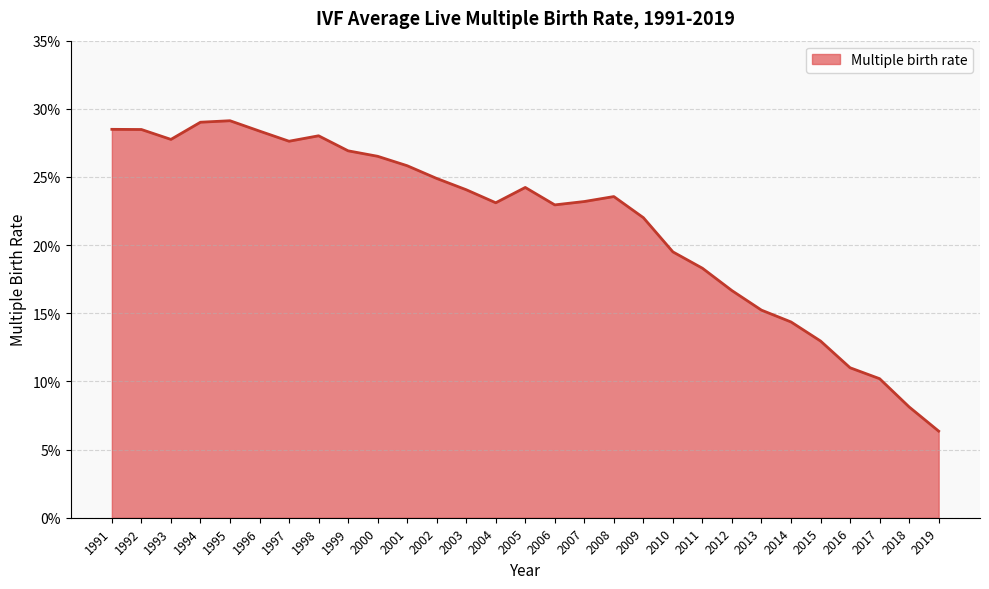

At which label is the value closest to 0?

2019